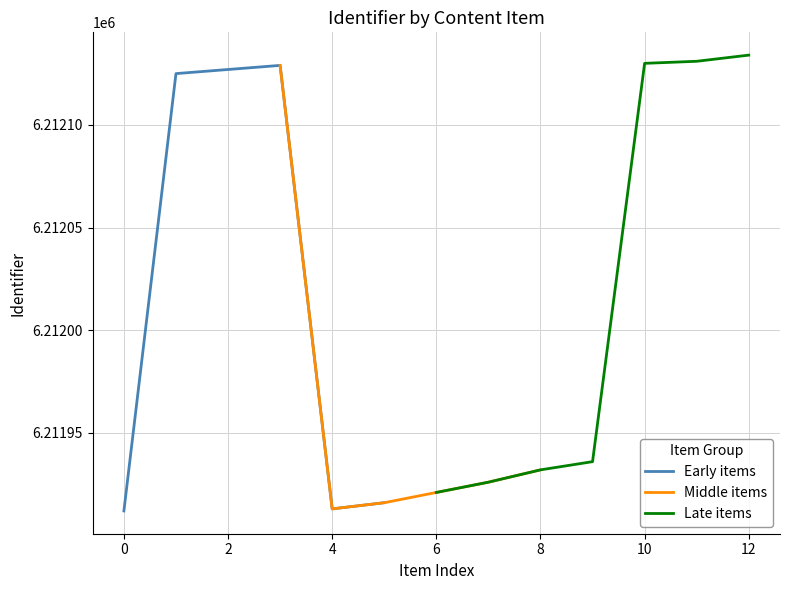

What is the maximum value shown in the chart?

6212134